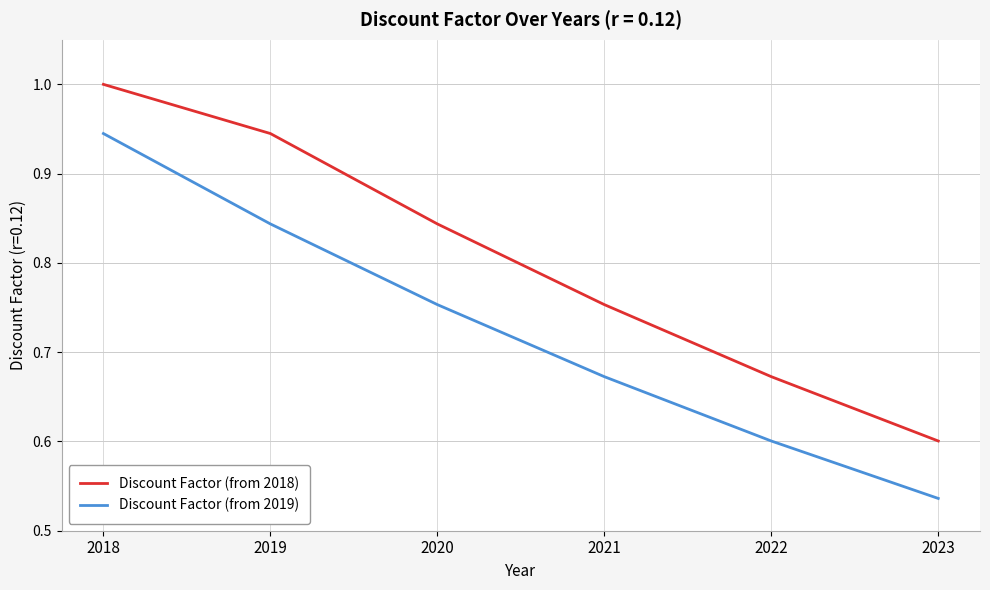

True or false: Discount Factor (from 2019) and Discount Factor (from 2018) cross at least once.

False